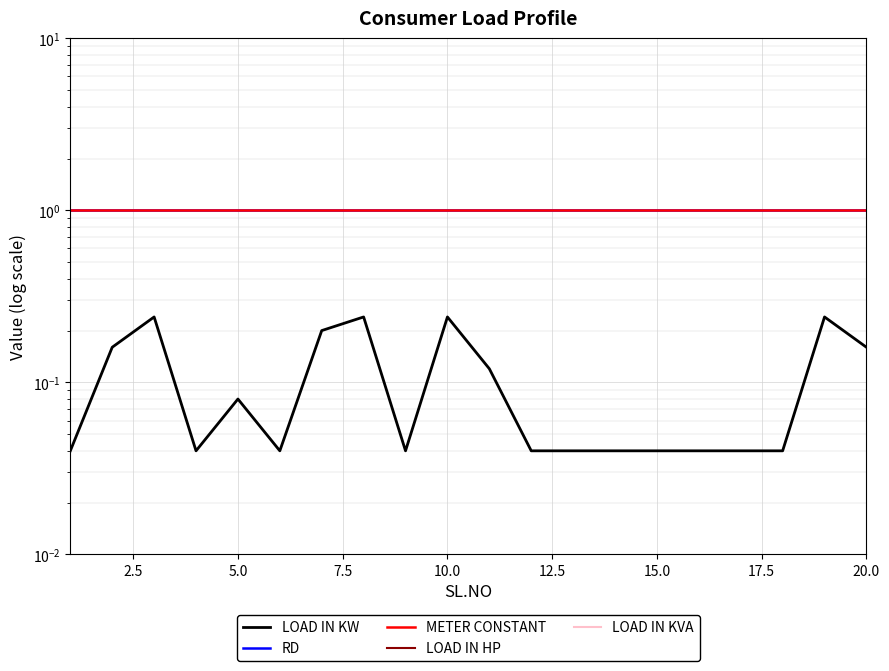

What is the total value across all series at 20.0?

2.0